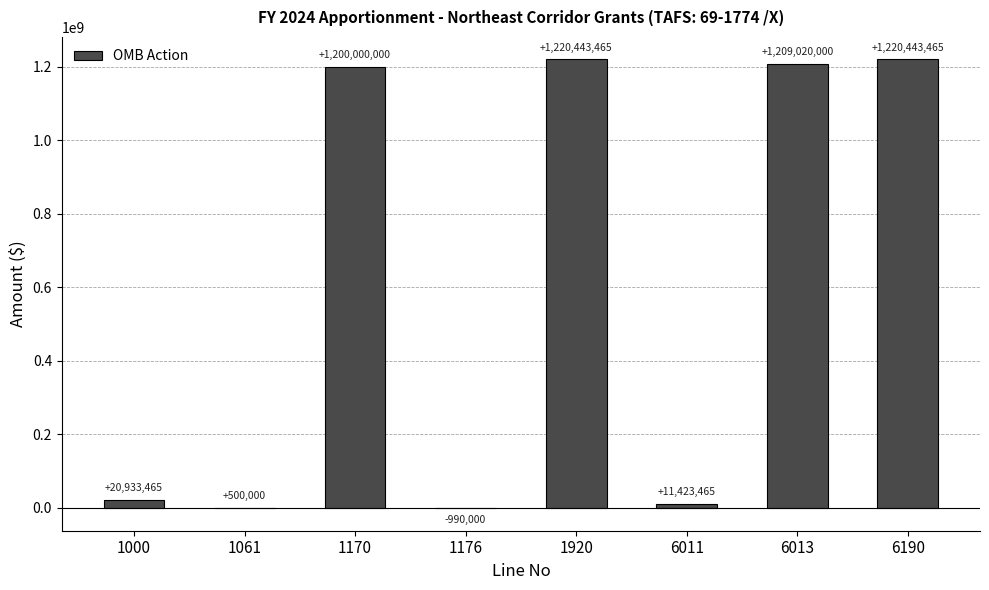

What is the sum of the values at 6013 and 1920?

2429463465